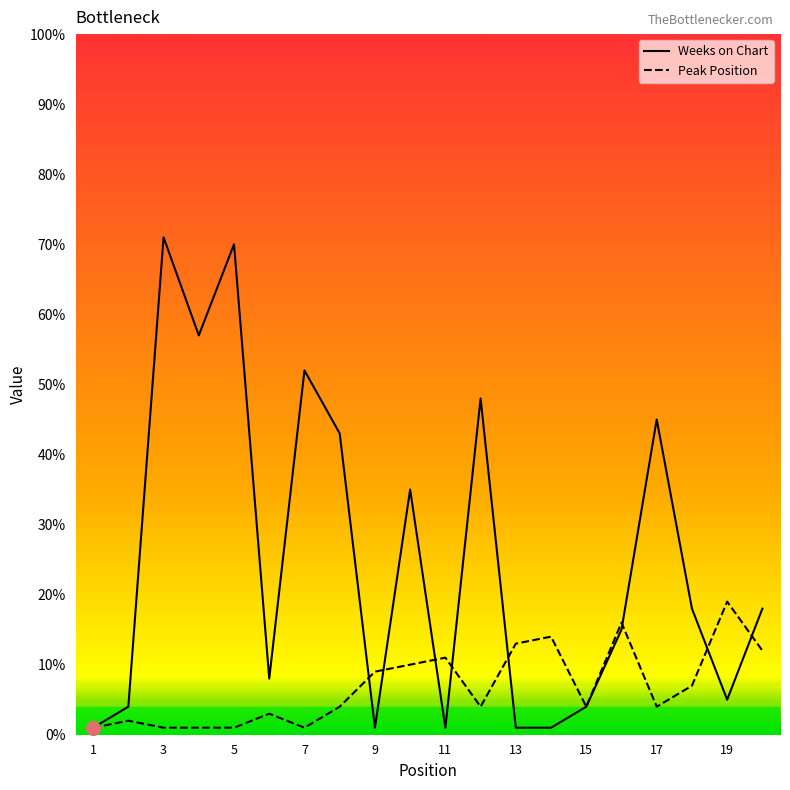

Rank the series by their average value, from lowest to highest.

Peak Position, Weeks on Chart